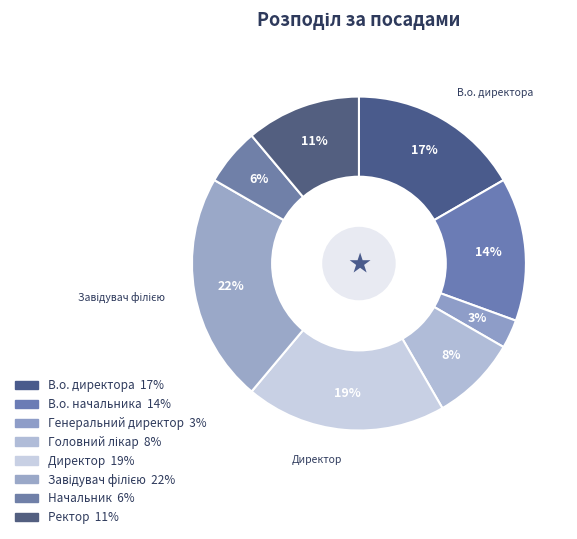

Which category has the smallest portion of the pie?

Генеральний директор